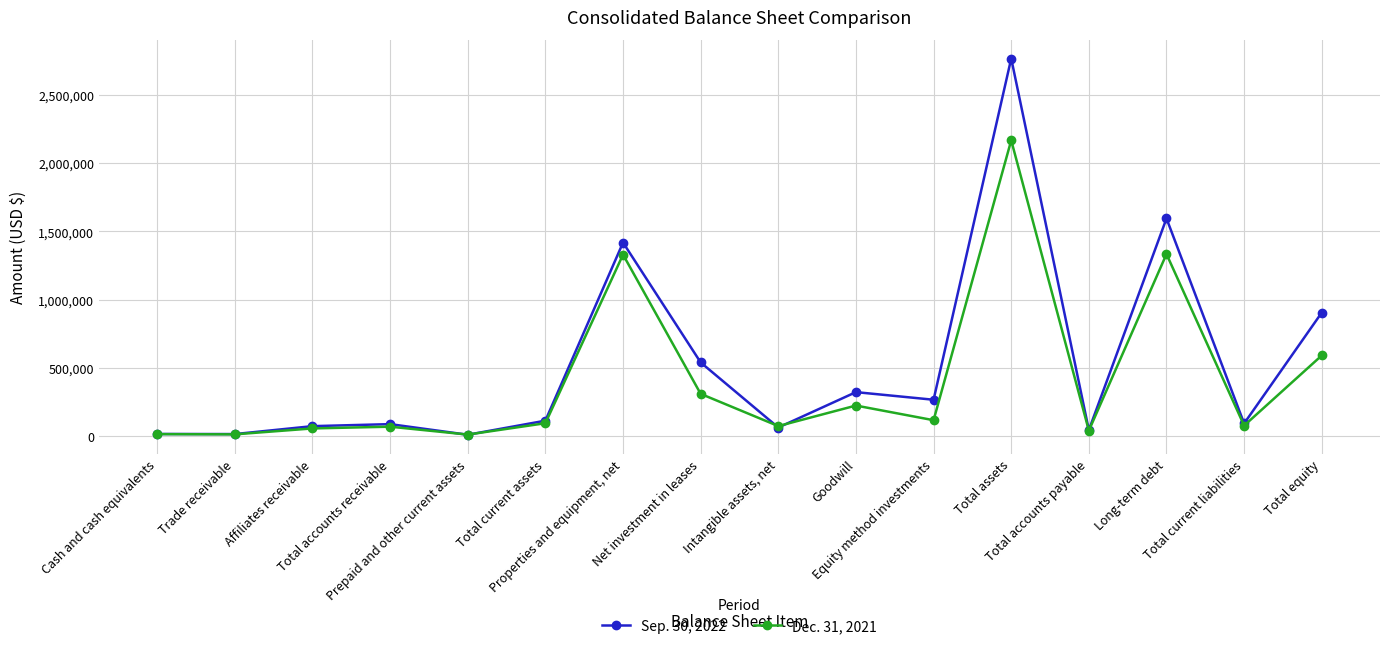

How many data points does each series have?

16